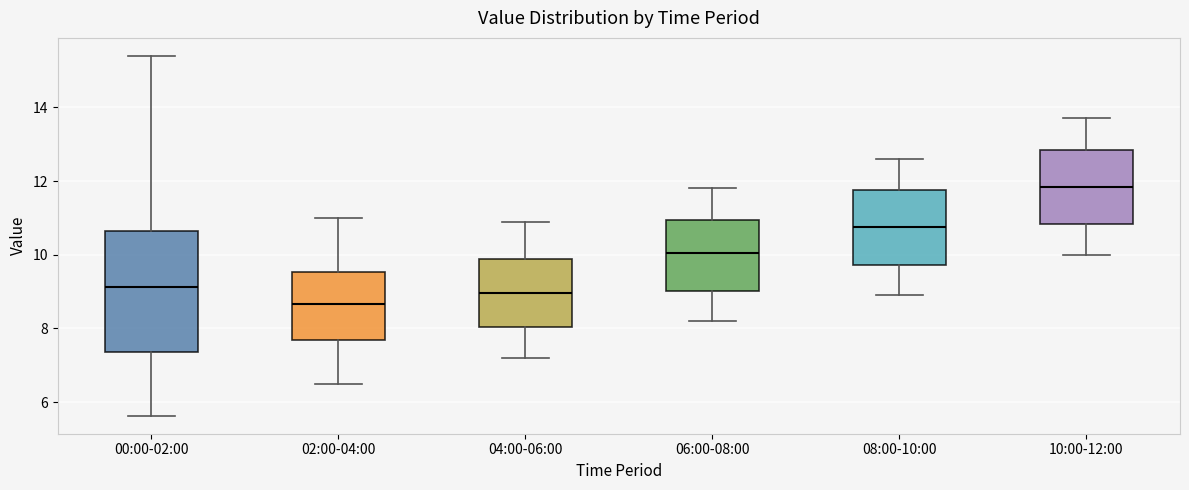

Reading left to right, read every box against the y-axis: the position of its median line, the range the box covers, and the ends of its whiskers. The values are not printed on the chart, so give them approximately, as read against the axis.

00:00-02:00: median 9.2, box 7.4 to 10.6, whiskers 5.6 to 15.4
02:00-04:00: median 8.6, box 7.6 to 9.6, whiskers 6.6 to 11.0
04:00-06:00: median 9.0, box 8.0 to 9.8, whiskers 7.2 to 11.0
06:00-08:00: median 10.0, box 9.0 to 11.0, whiskers 8.2 to 11.8
08:00-10:00: median 10.8, box 9.8 to 11.8, whiskers 9.0 to 12.6
10:00-12:00: median 11.8, box 10.8 to 12.8, whiskers 10.0 to 13.8